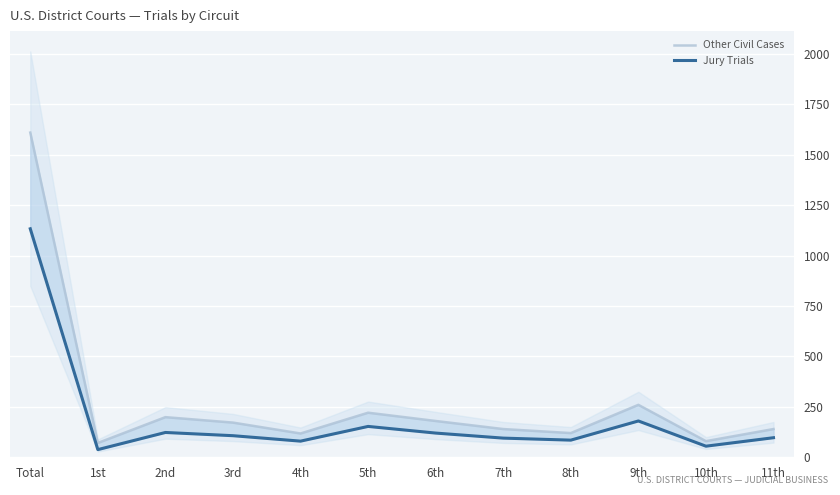

What is the greatest value displayed?

1610